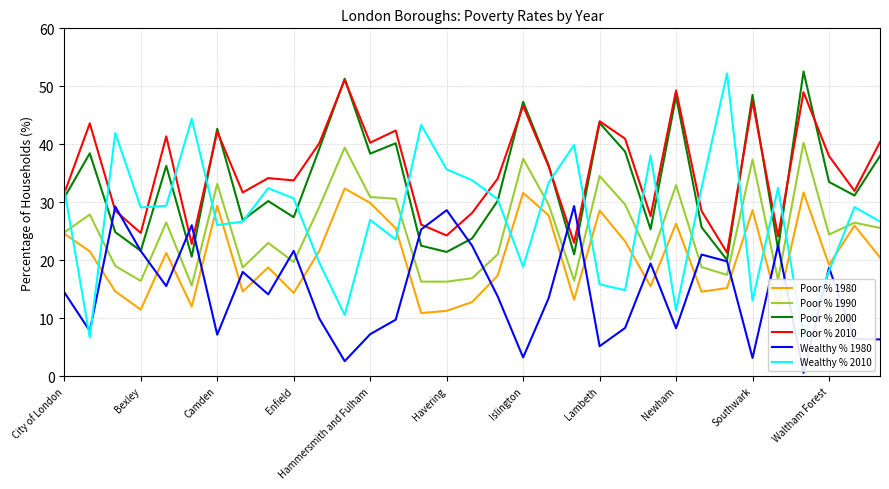

At 28, list the series in order from largest to smallest.

Wealthy % 2010, Poor % 2010, Wealthy % 1980, Poor % 2000, Poor % 1990, Poor % 1980